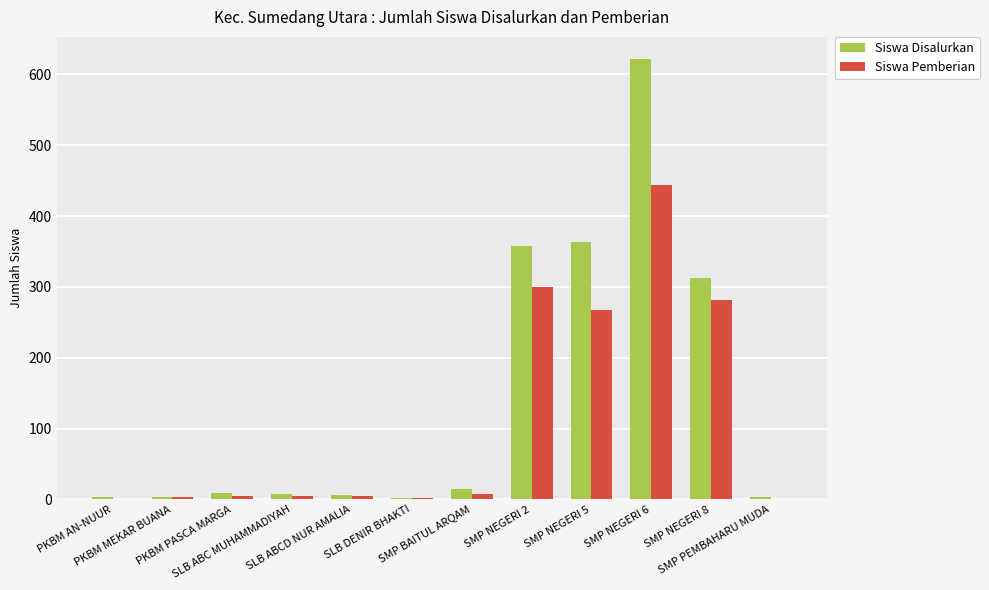

Which series has the largest total across all categories?

Siswa Disalurkan